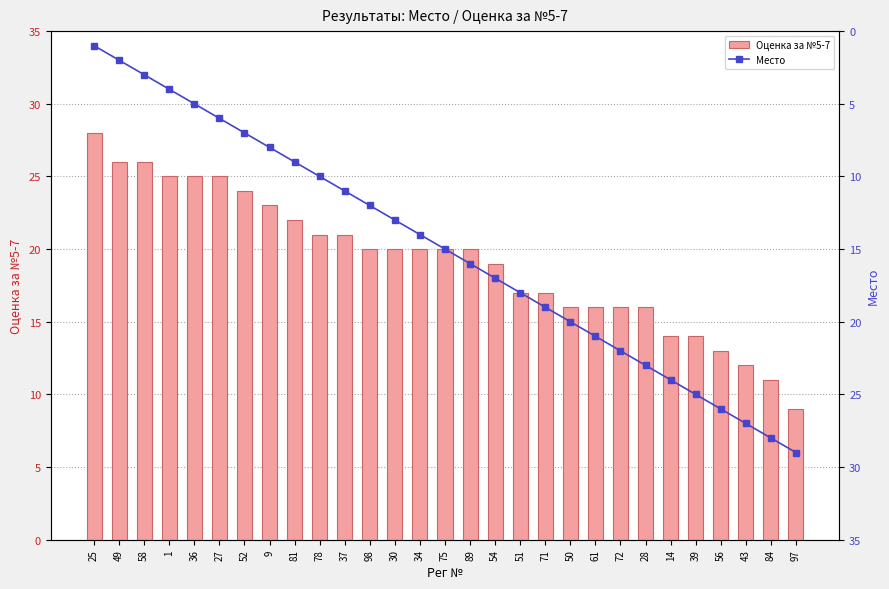

Which series has the largest range (max minus min)?

Место